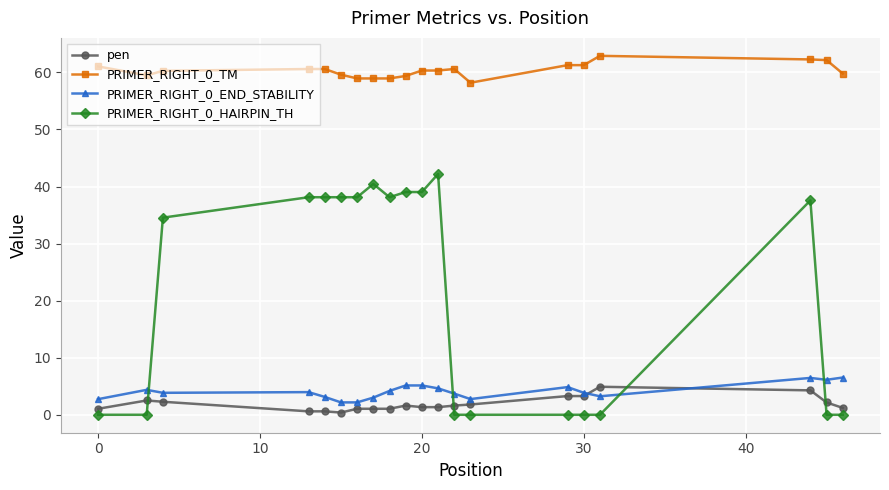

How many distinct data groups are displayed?

4